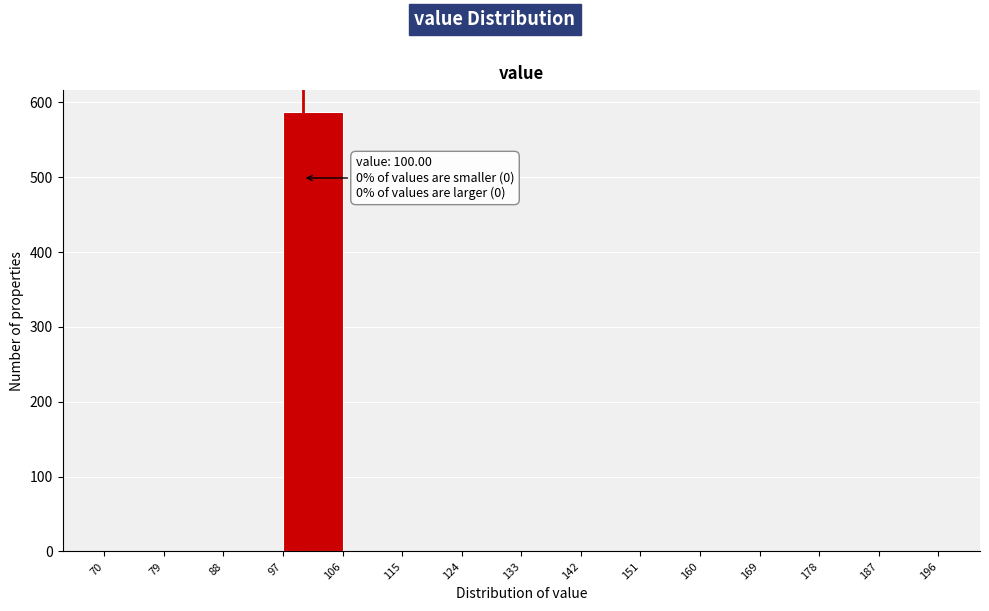

Which range on the x-axis has the tallest bar?

97 to 106